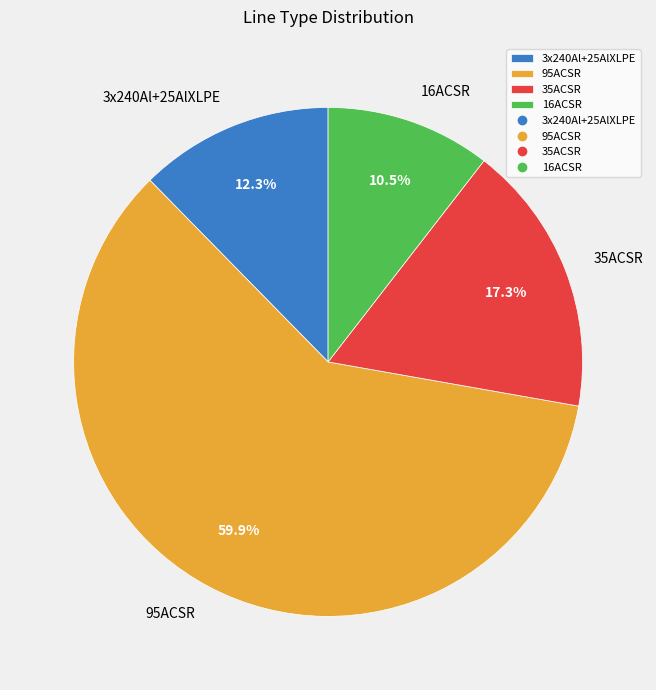

Approximately how many times larger is the value at 3x240Al+25AlXLPE compared to 95ACSR?

0.2